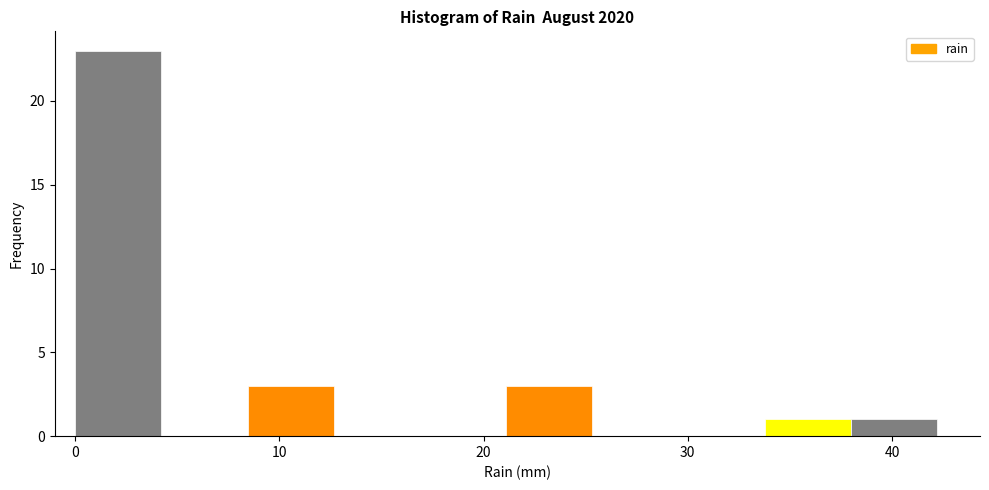

What is the height of the bar covering 38 to 42 on the x-axis? Neither the bar edges nor the heights are printed on the chart, so give them approximately, as read against the axes.

1